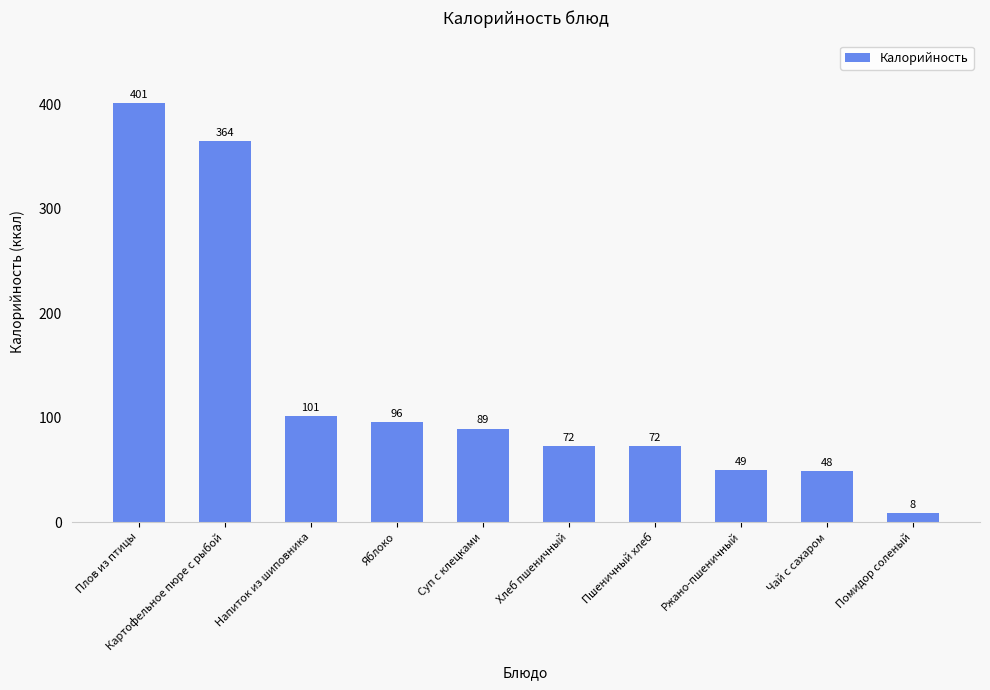

How many bars are there in total?

10